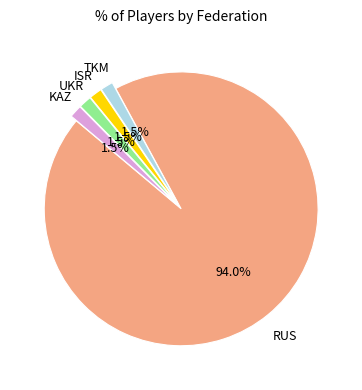

Is there any slice that represents more than half of the pie?

Yes